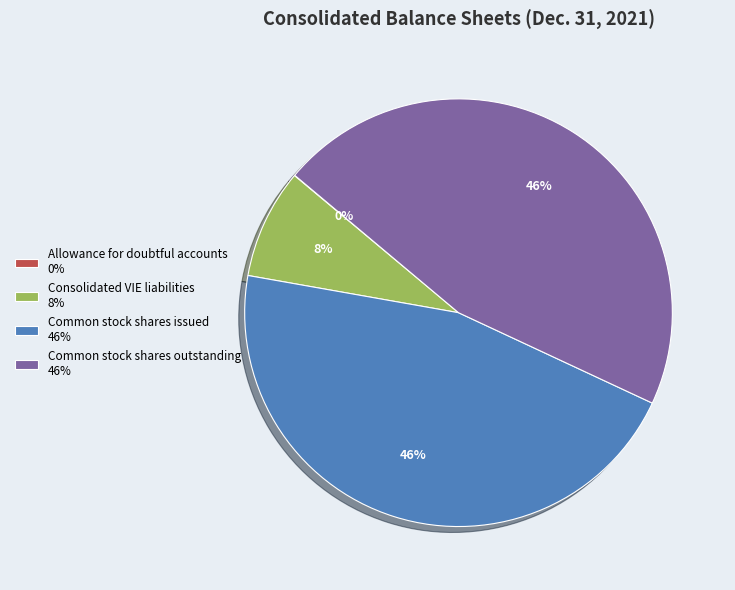

Is Consolidated VIE liabilities the majority of the pie?

No